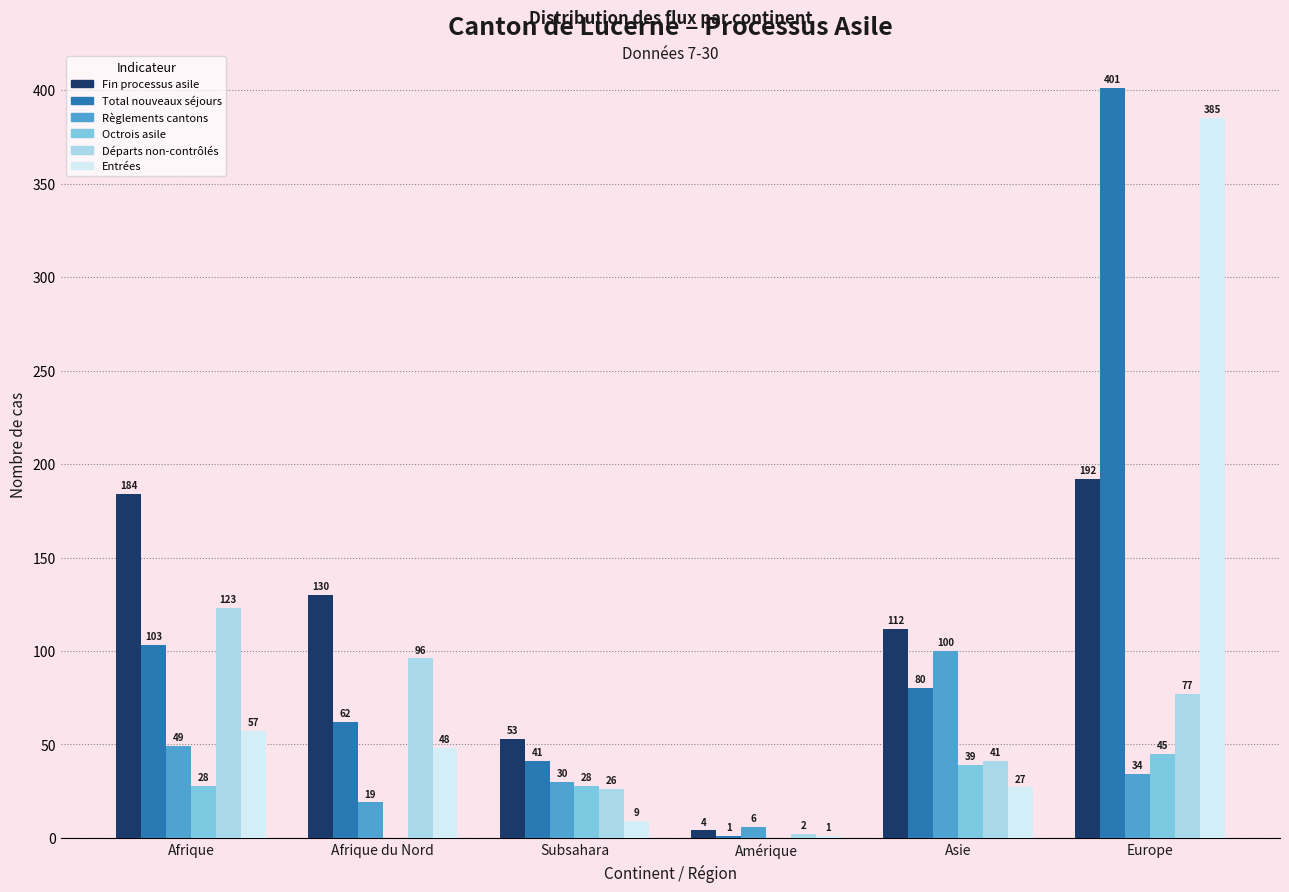

Are the bars grouped side by side (vs. stacked)?

Yes